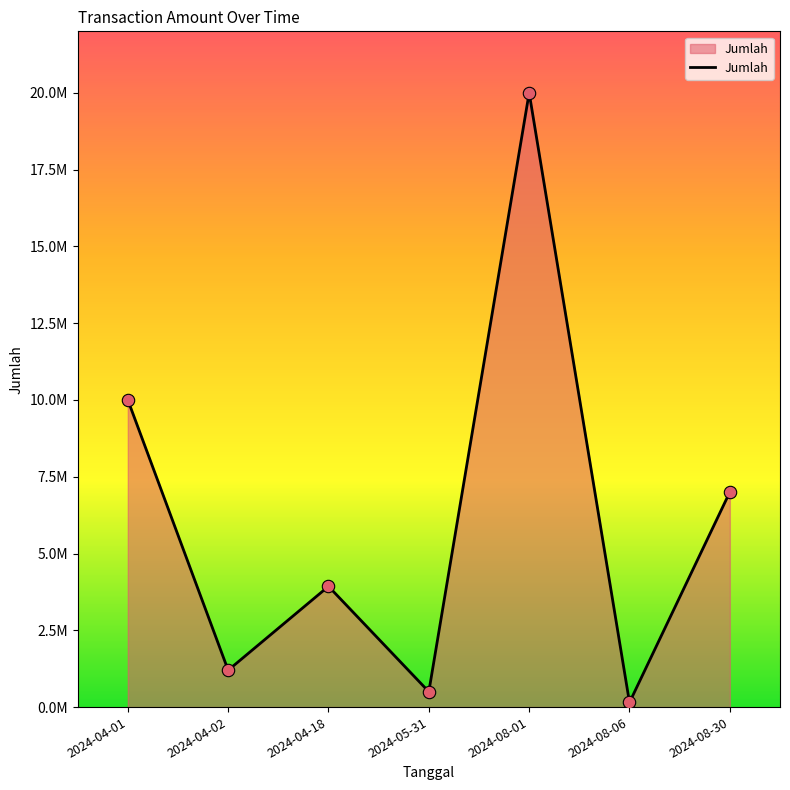

What is the ratio of the value at 2024-04-18 to the value at 2024-04-01?

0.4